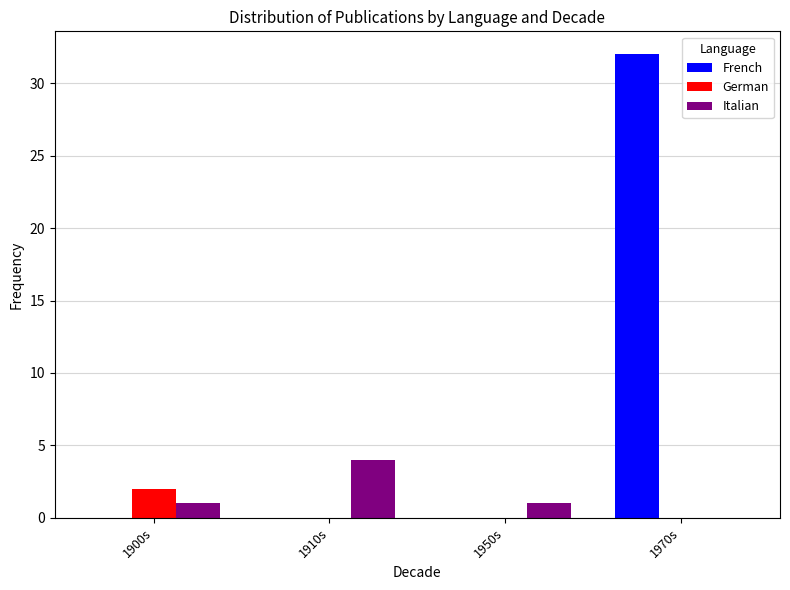

Which category has the highest value across all series?

1970s